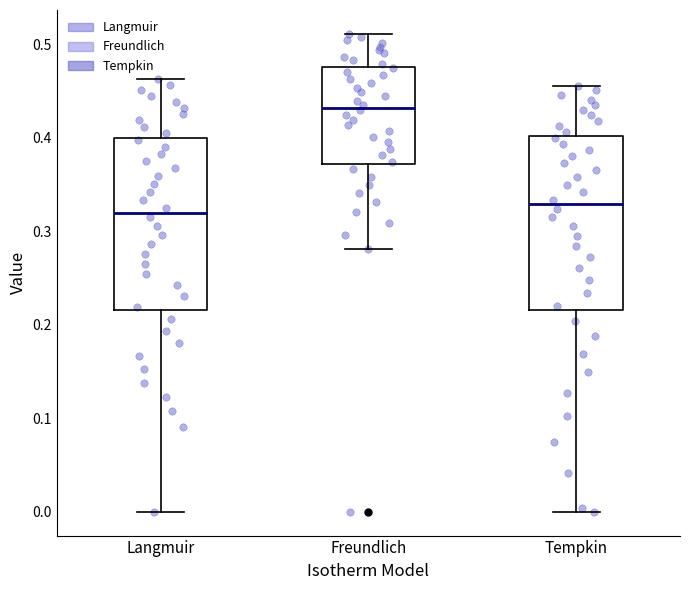

Where is the lower edge of the box for Tempkin on the y-axis? The values are not printed on the chart, so give them approximately, as read against the axis.

0.22